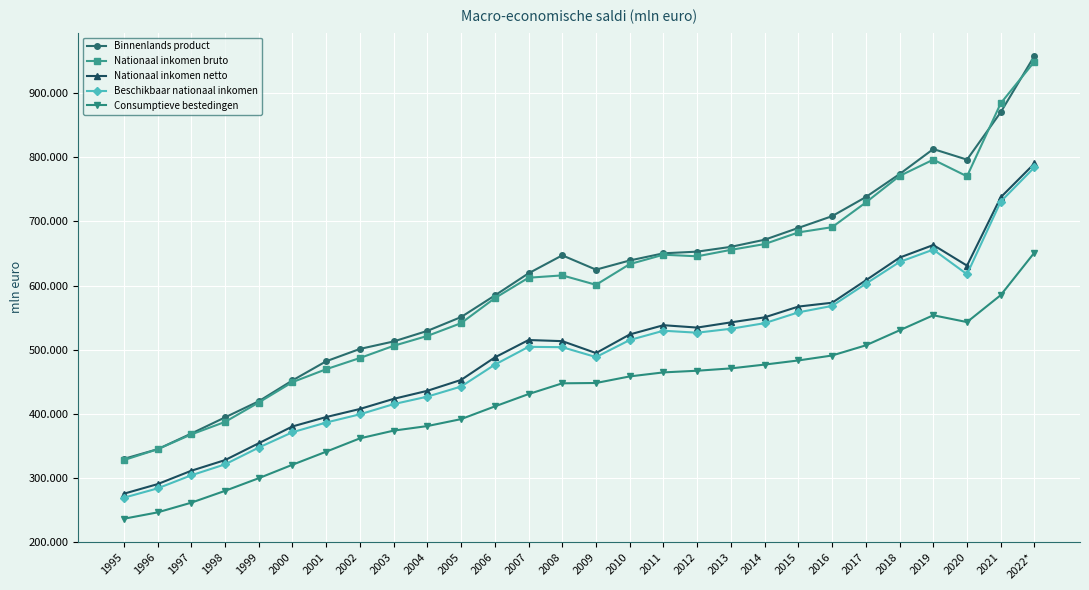

Does the chart have visible grid lines?

Yes